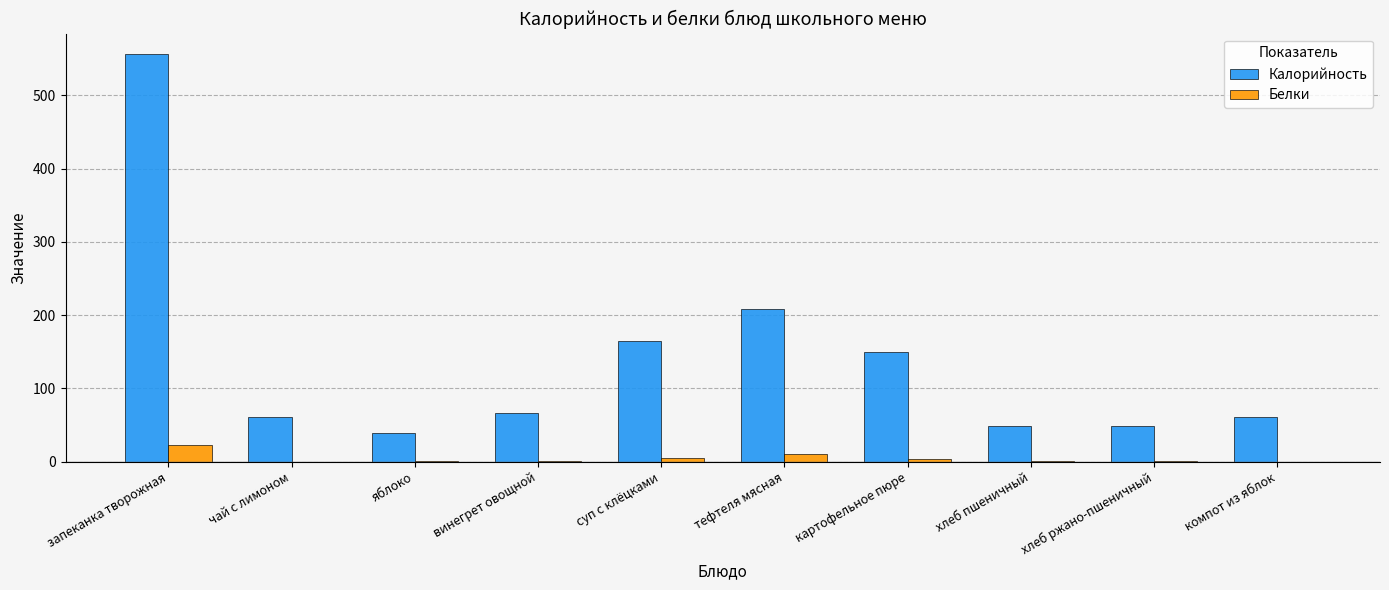

Which series changed the most between картофельное пюре and компот из яблок?

Калорийность